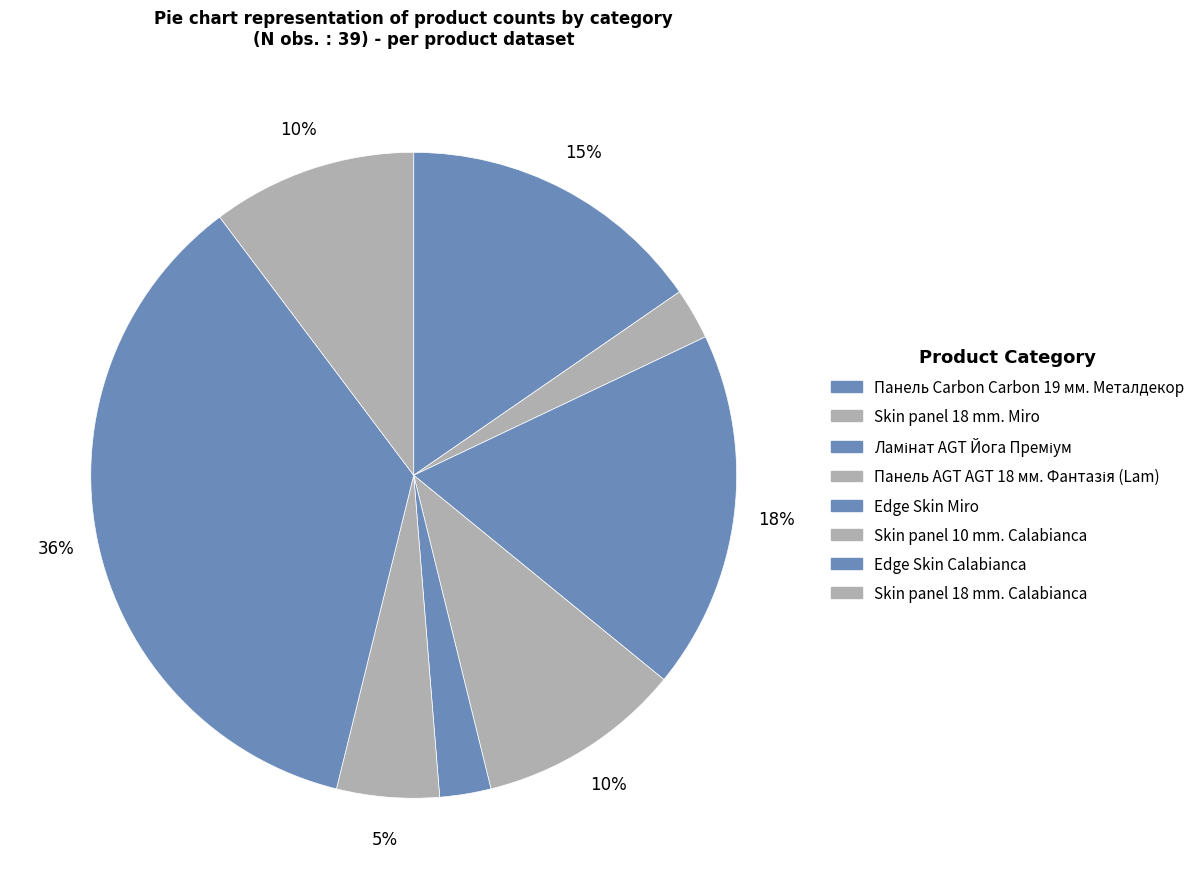

How many slices are in this pie chart?

8